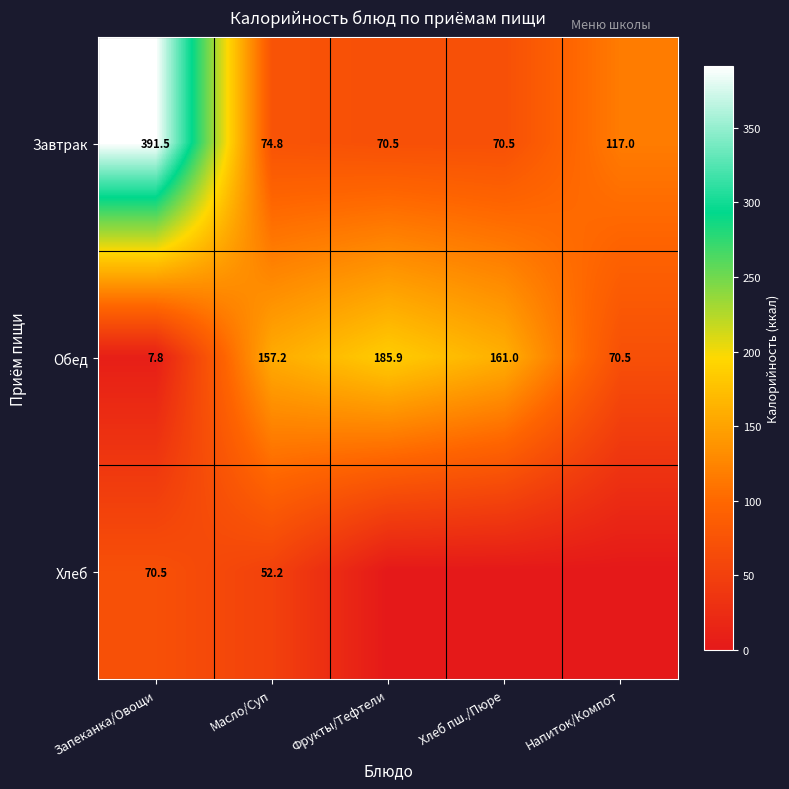

Rank the series at Масло/Суп from highest to lowest value.

Обед, Завтрак, Хлеб